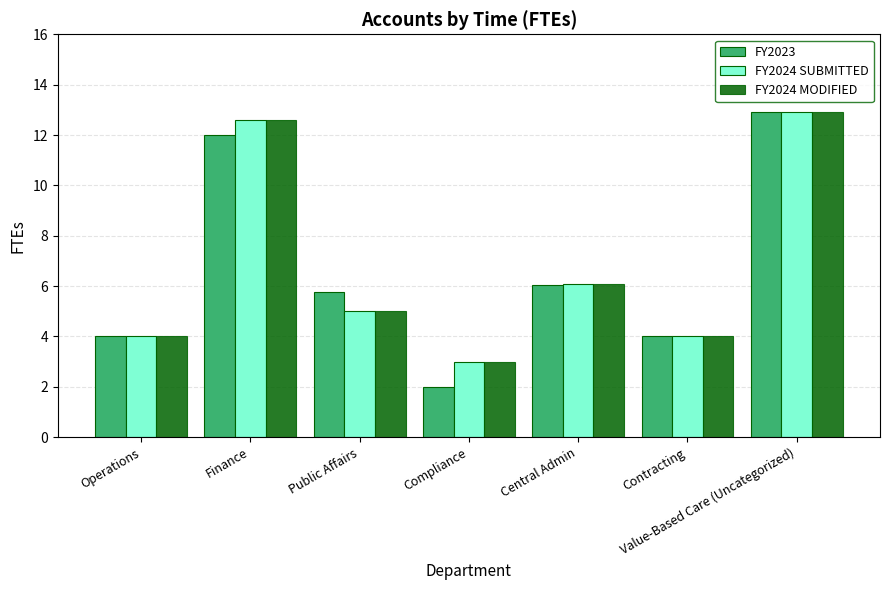

Which series has the largest range (max minus min)?

FY2023